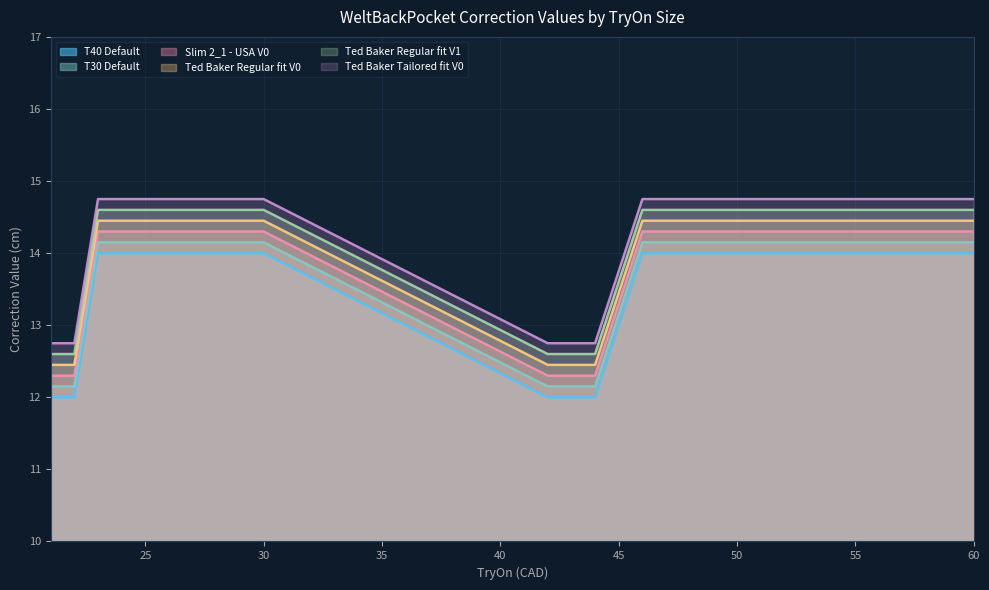

At which category is the sum across all series the highest?

23